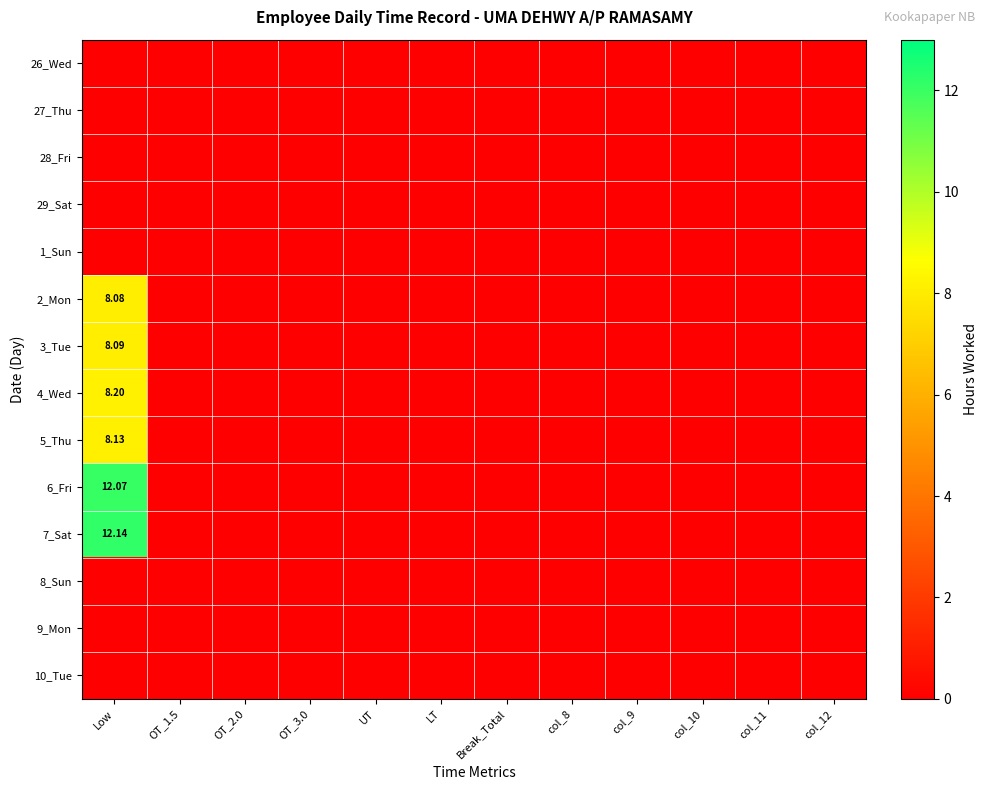

Is it true that 3_Tue equals -3.9 at col_8?

False